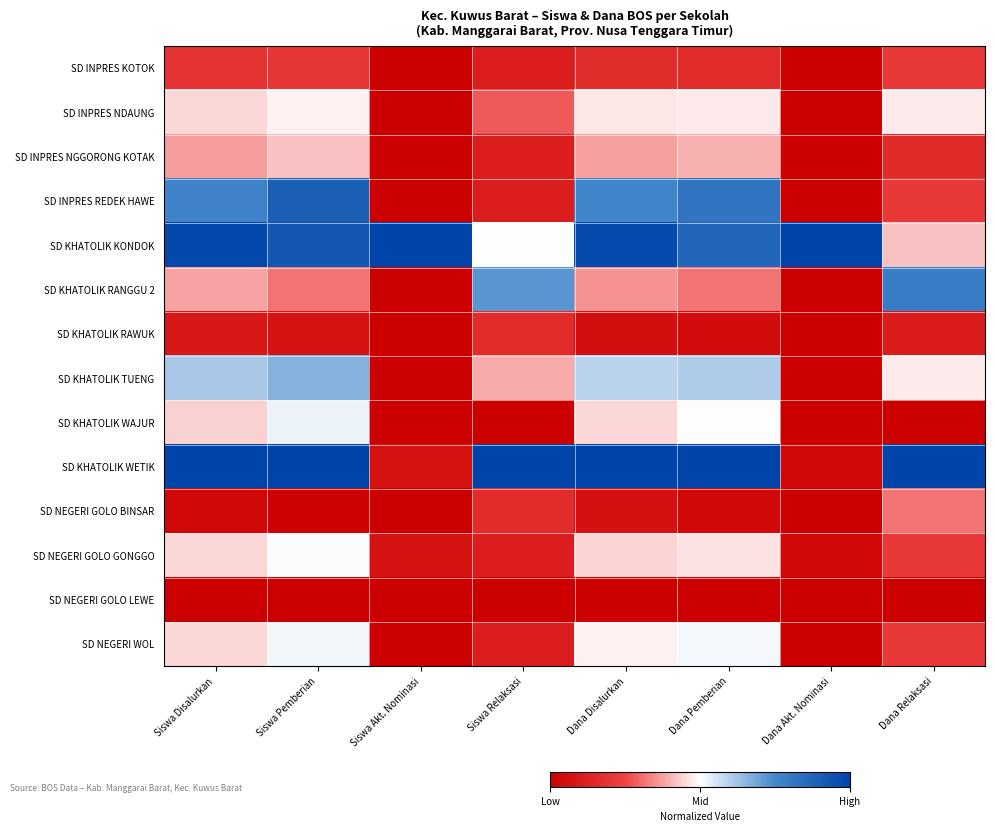

List the series in order of their peak value, lowest first.

SD NEGERI GOLO LEWE, SD KHATOLIK RAWUK, SD INPRES KOTOK, SD NEGERI GOLO BINSAR, SD INPRES NGGORONG KOTAK, SD INPRES NDAUNG, SD NEGERI GOLO GONGGO, SD NEGERI WOL, SD KHATOLIK WAJUR, SD KHATOLIK TUENG, SD KHATOLIK RANGGU 2, SD INPRES REDEK HAWE, SD KHATOLIK KONDOK, SD KHATOLIK WETIK